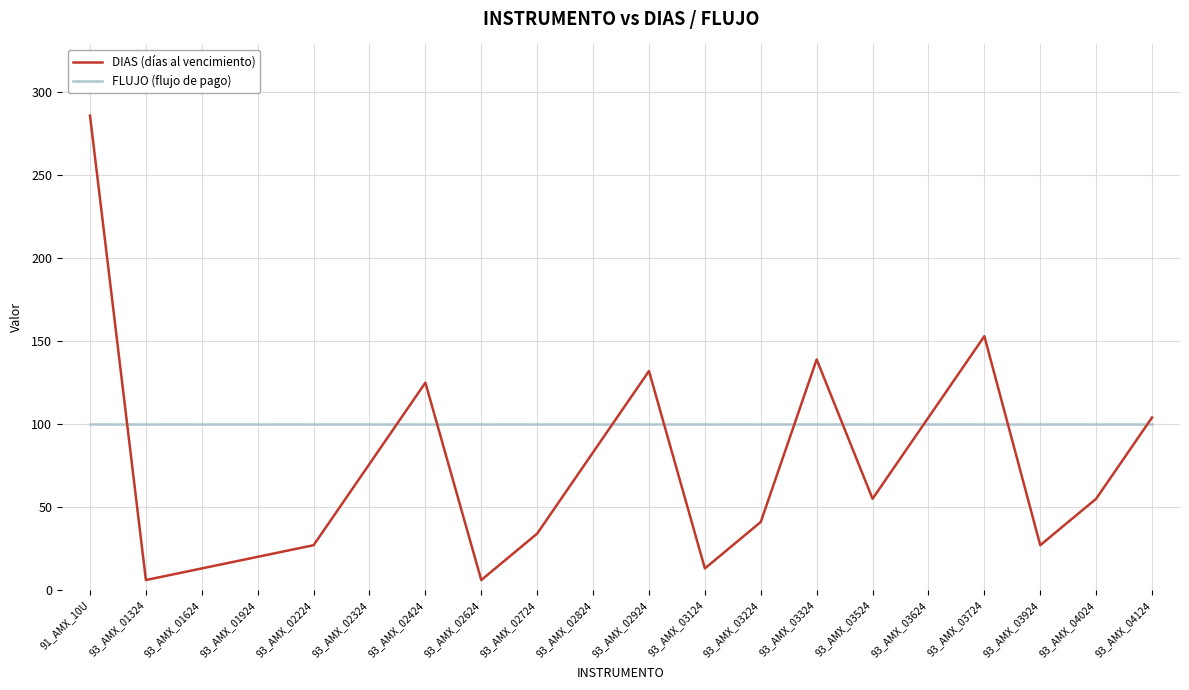

Which series changed the most between 93_AMX_02424 and 93_AMX_03924?

DIAS (días al vencimiento)